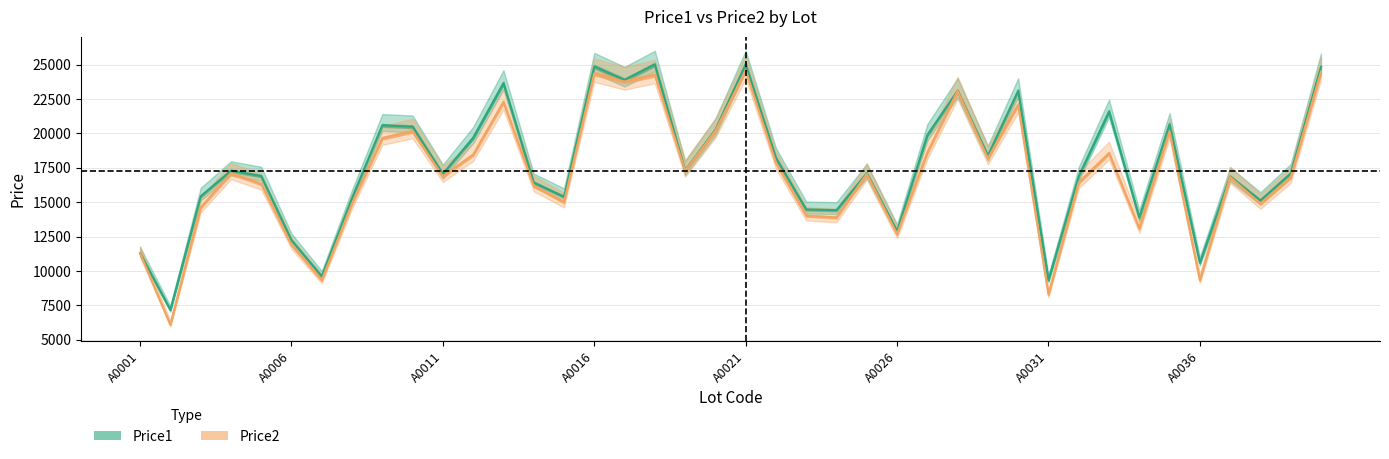

What is the value of the Price1 point at the 8th from the left?

15299